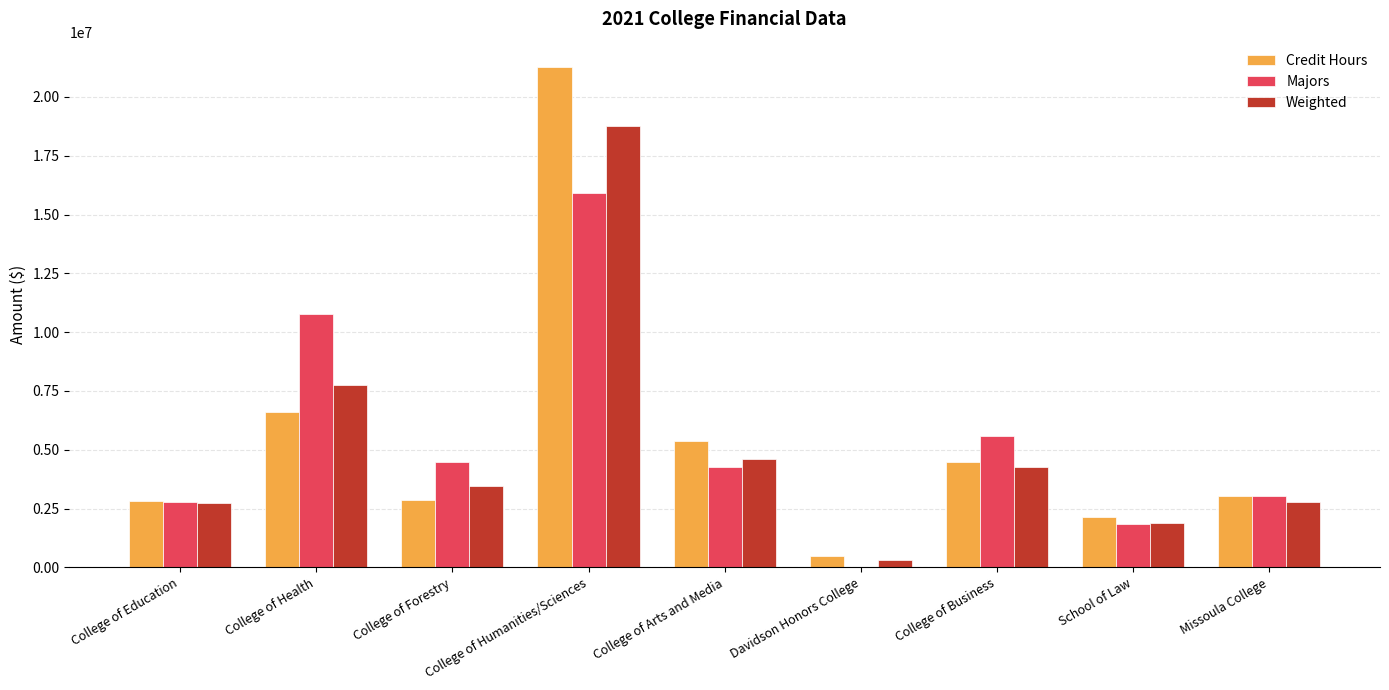

Where is Weighted nearest to the value 9554798?

College of Health